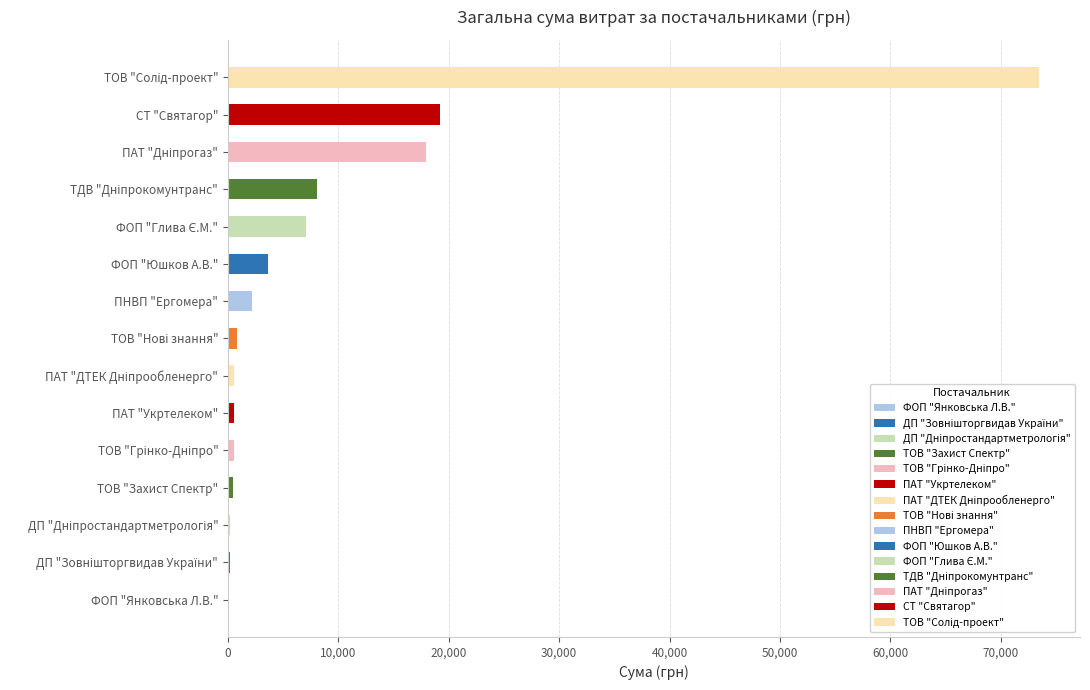

Reading right to left, list all the values displayed in this chart.

73490.0	19215.0	17893.0	8056.2	7065.0	3600.0	2205.5	820.0	548.6	546.3	520.1	492.5	171.3	158.6	12.8